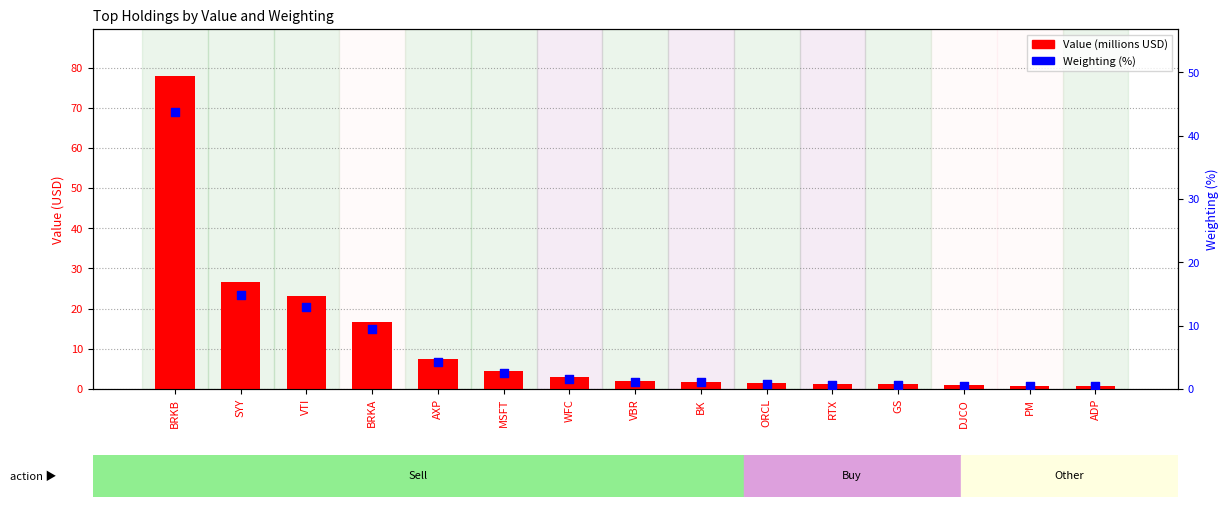

At which category is the sum across all series the highest?

BRKB